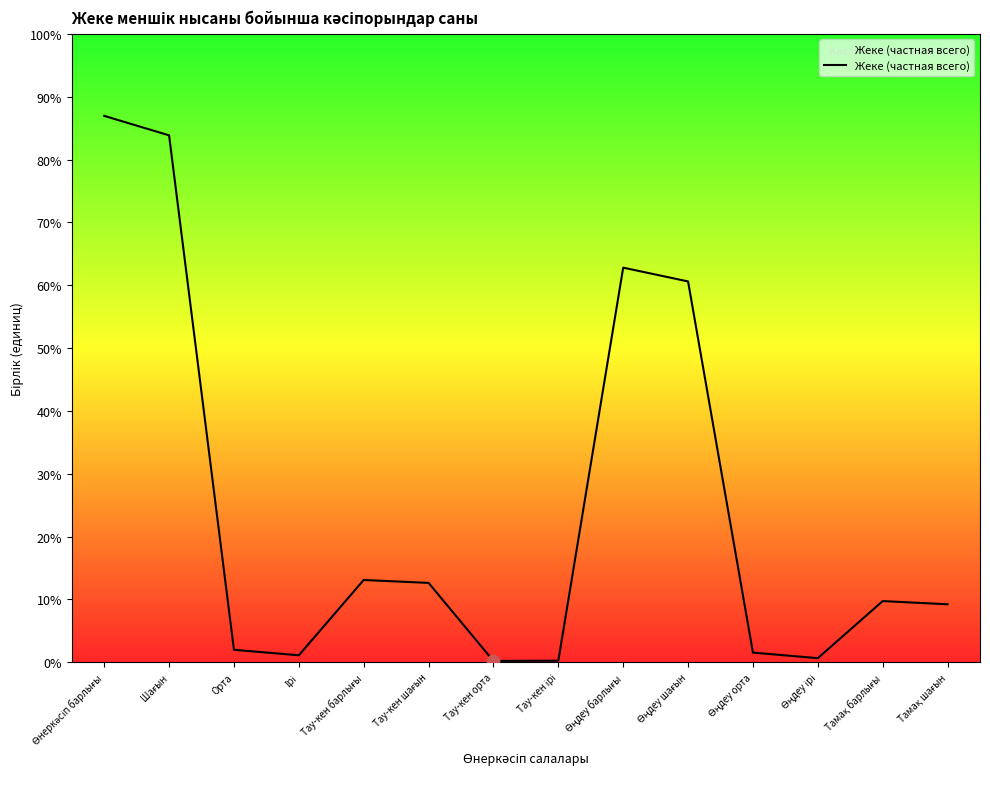

What is the change in value from Өнеркәсіп барлығы to Өңдеу орта?

-25553